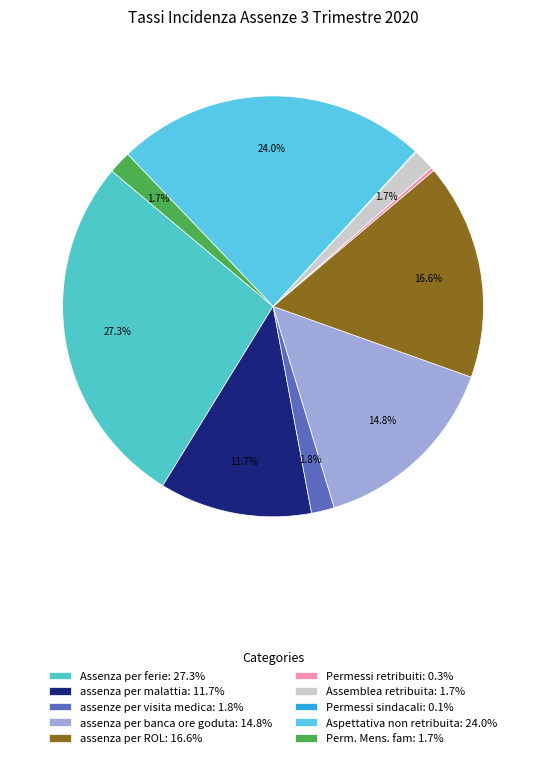

How many slices are in this pie chart?

10